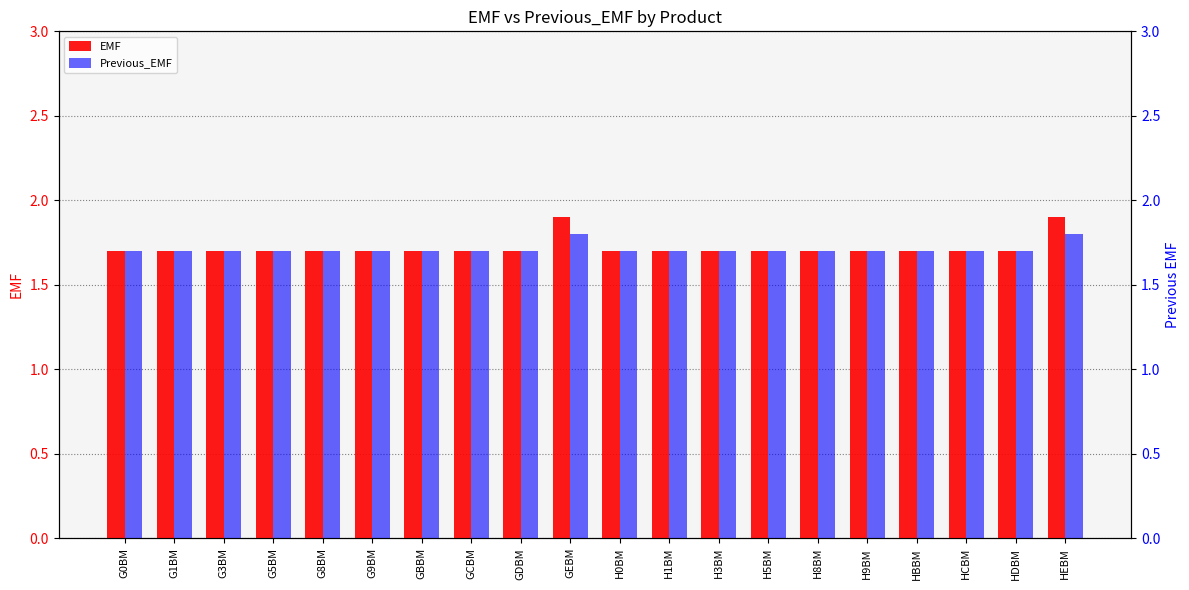

Rank the series by their average value, from lowest to highest.

Previous_EMF, EMF